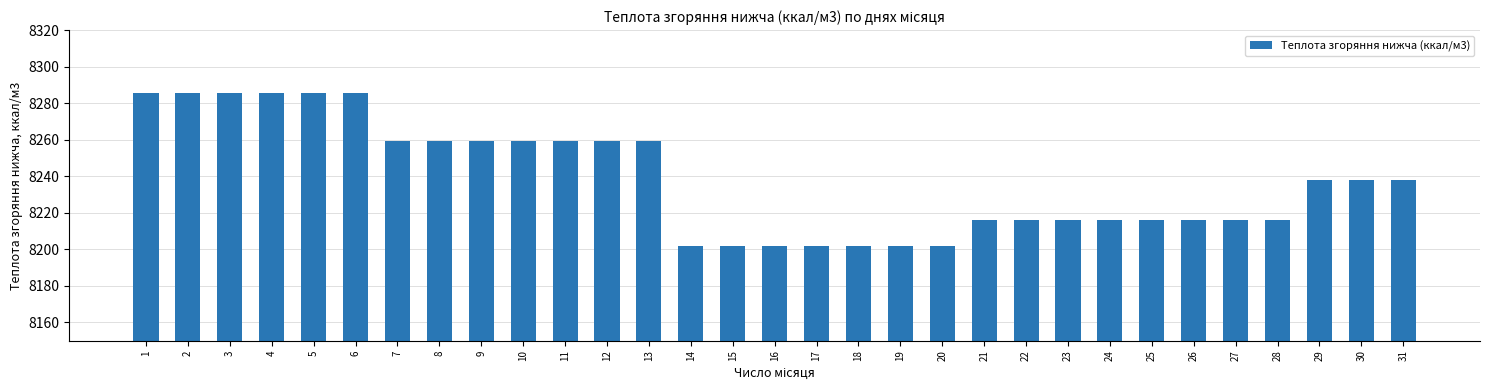

Reading left to right, what are all the values shown in this chart?

1=8285.6	2=8285.6	3=8285.6	4=8285.6	5=8285.6	6=8285.6	7=8259.3	8=8259.3	9=8259.3	10=8259.3	11=8259.3	12=8259.3	13=8259.3	14=8202.0	15=8202.0	16=8202.0	17=8202.0	18=8202.0	19=8202.0	20=8202.0	21=8216.3	22=8216.3	23=8216.3	24=8216.3	25=8216.3	26=8216.3	27=8216.3	28=8216.3	29=8237.8	30=8237.8	31=8237.8